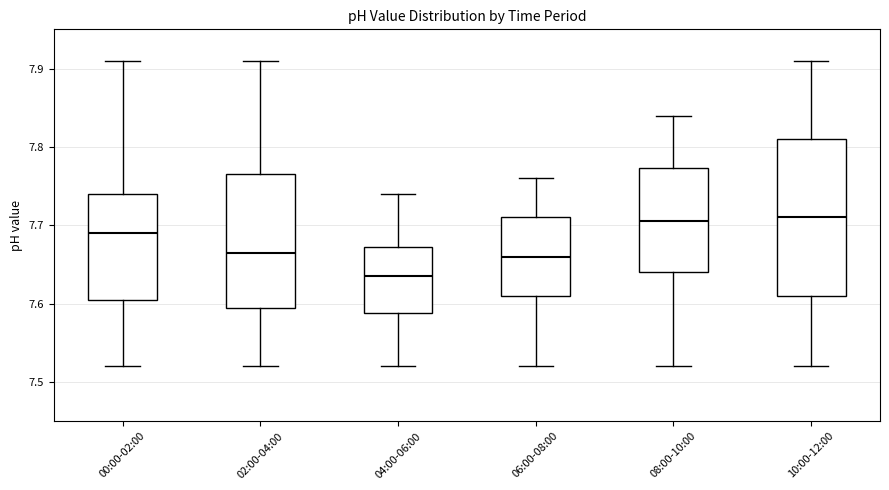

Where does the upper whisker of the box for 10:00-12:00 end on the y-axis? The values are not printed on the chart, so give them approximately, as read against the axis.

7.91